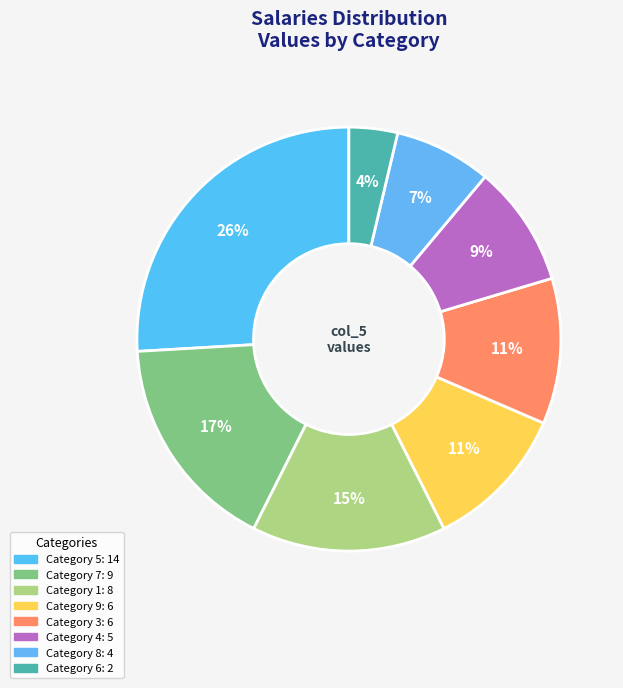

How many slices are in this pie chart?

8